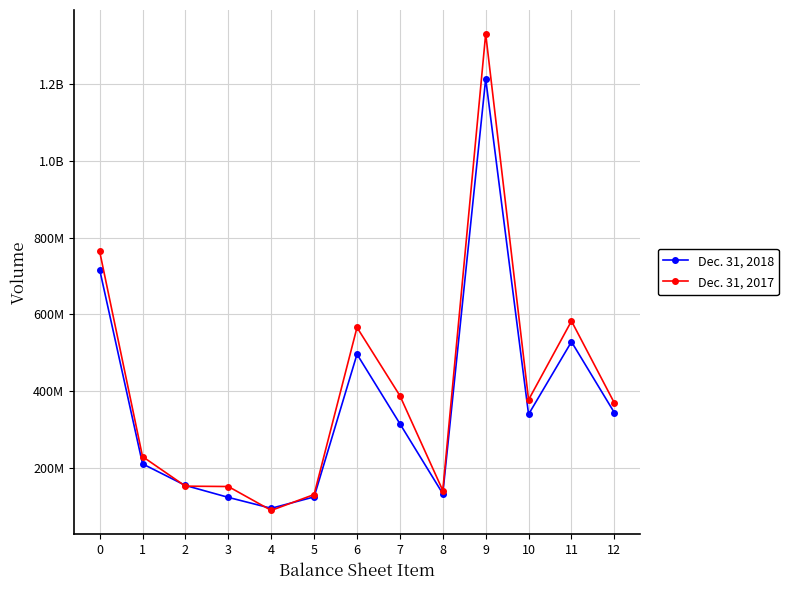

What is the sum of the Dec. 31, 2017 values at 11 and 0?

1346997000